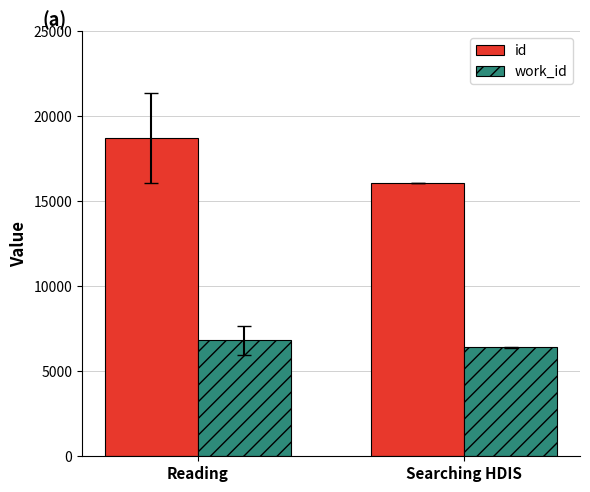

True or false: id has a value of 16068.0 at Searching HDIS.

True